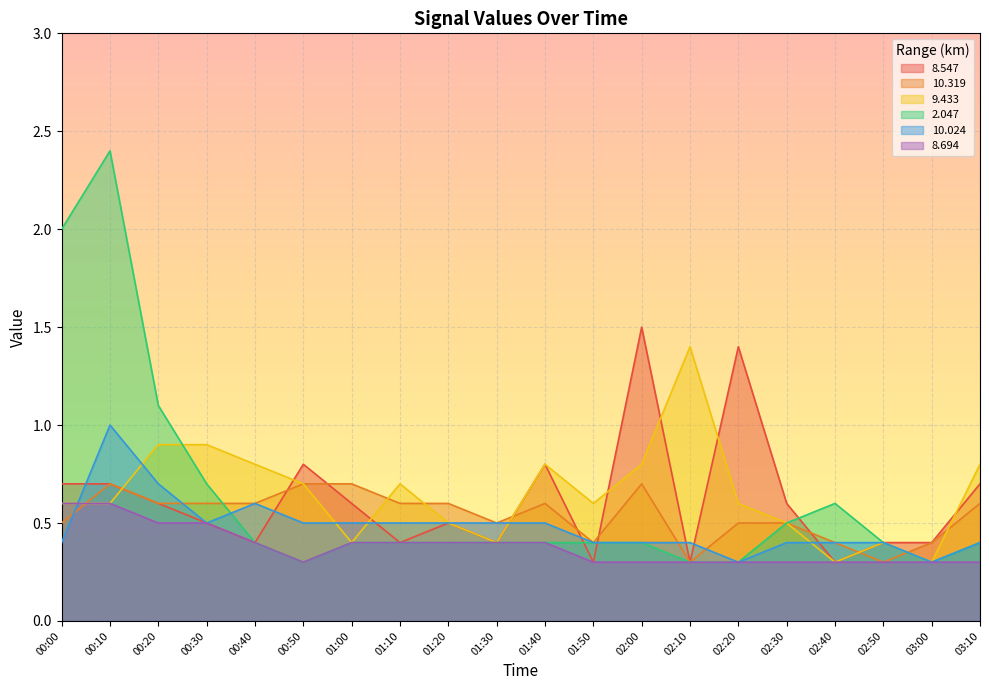

How many lines are shown in the chart?

6